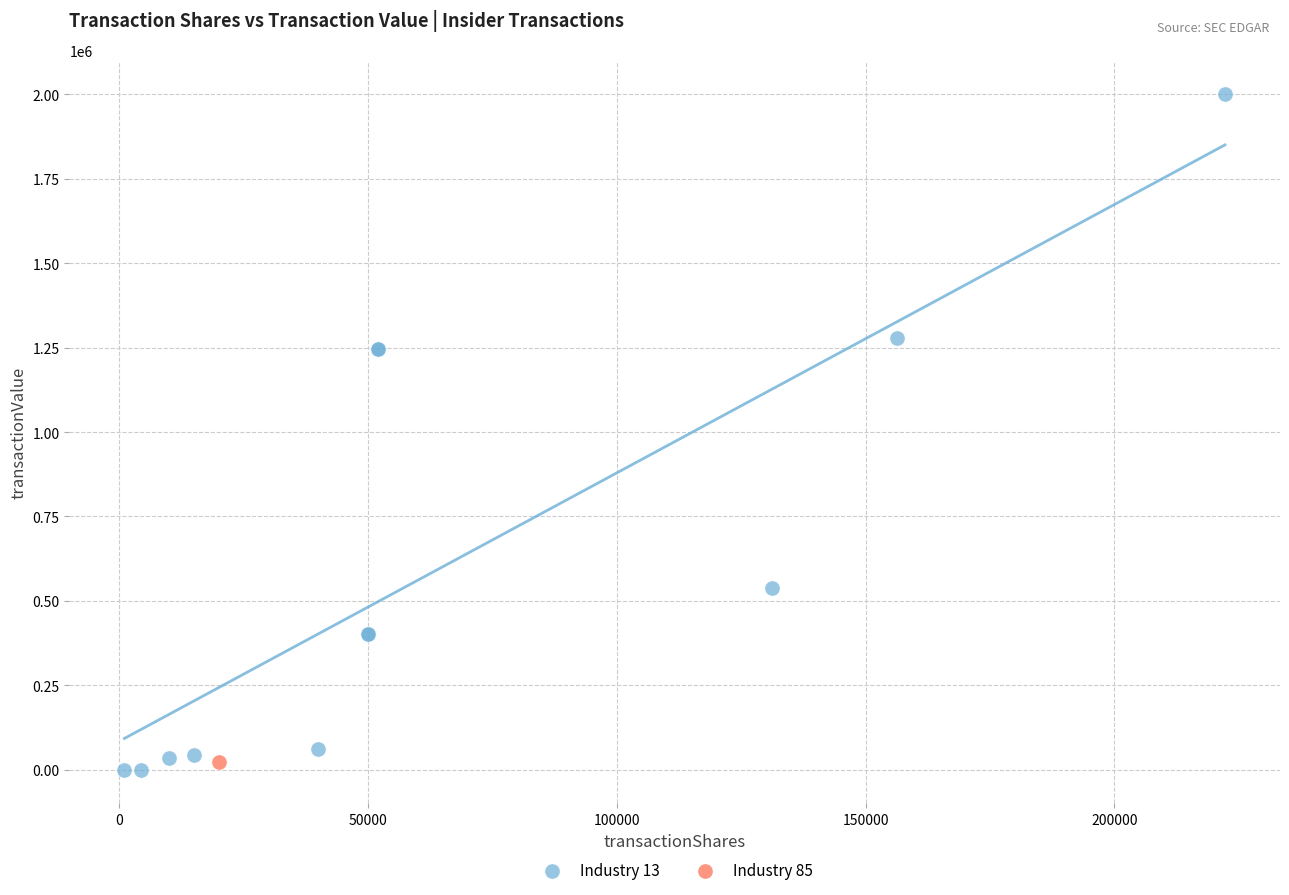

What are all the series names shown in the legend?

Industry 13, Industry 85